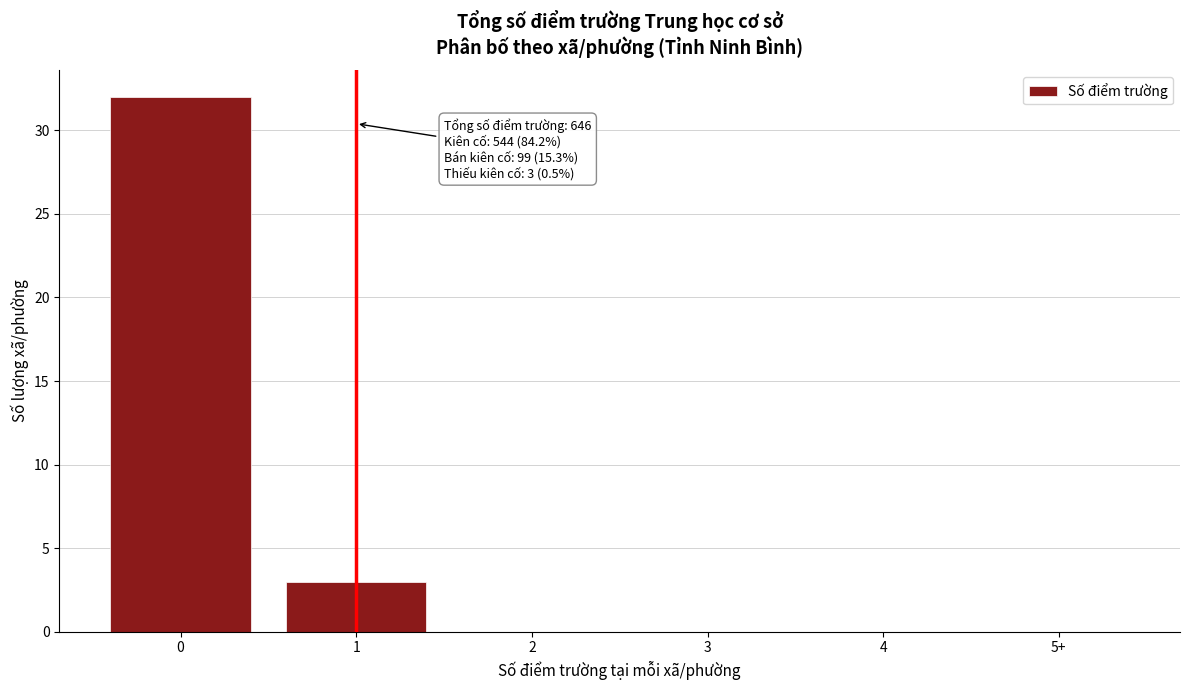

Reading left to right, what are all the values shown in this chart?

0=32	1=3	2=0	3=0	4=0	5+=0